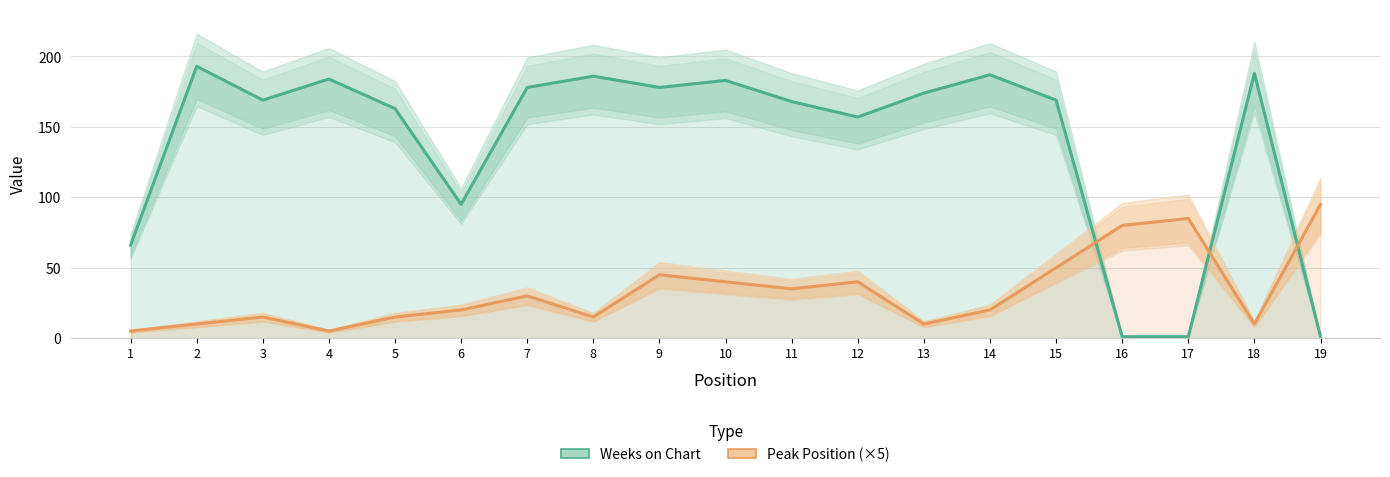

Is the value of Weeks on Chart at 3 greater than the value of Peak Position (×5) at 12?

Yes